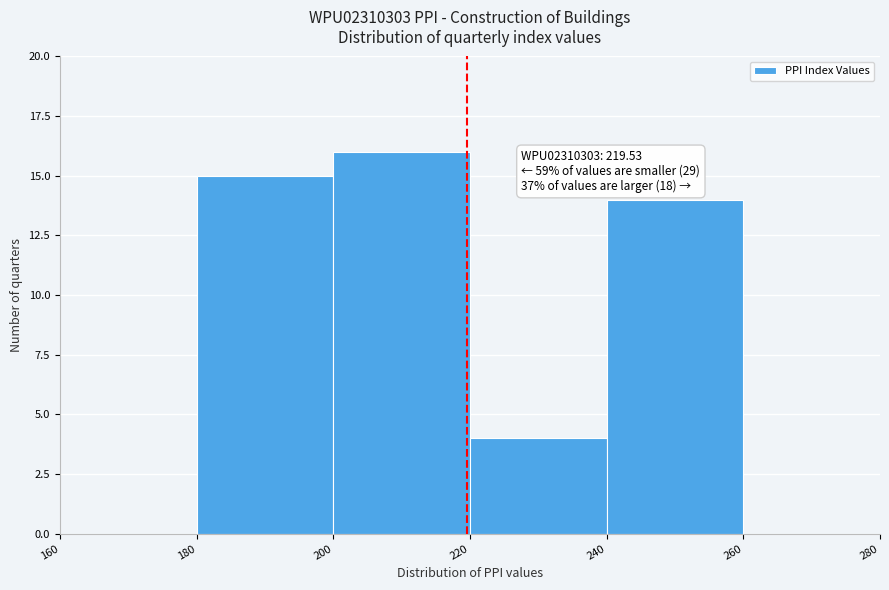

Over which range of the x-axis is the bar tallest?

200 to 220